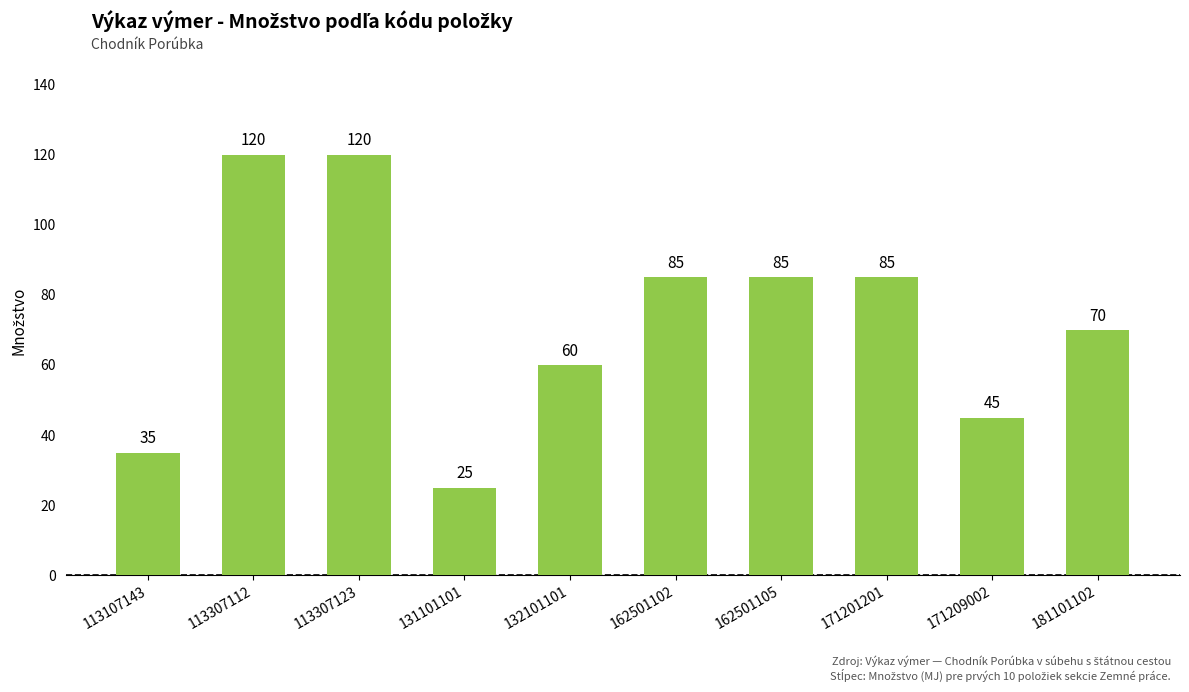

True or false: the data shows 45 at 171209002.

True